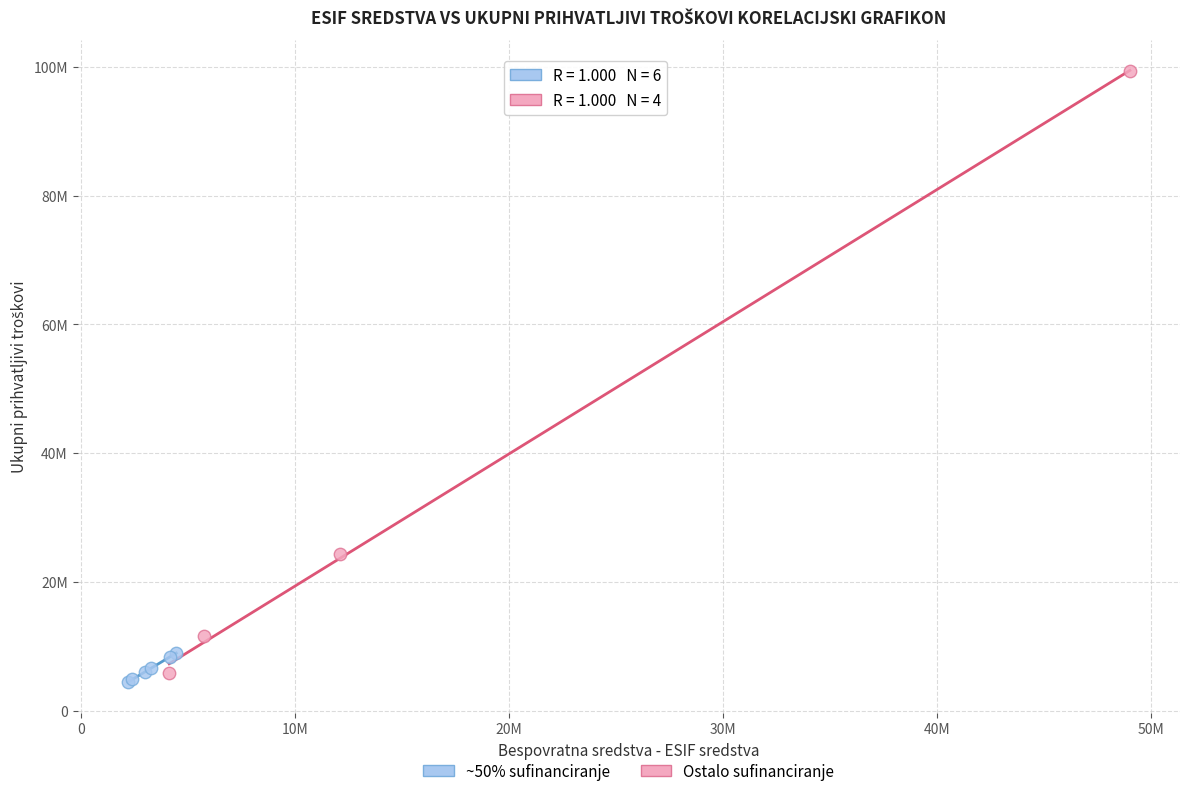

What are all the series names shown in the legend?

~50% sufinanciranje, Ostalo sufinanciranje